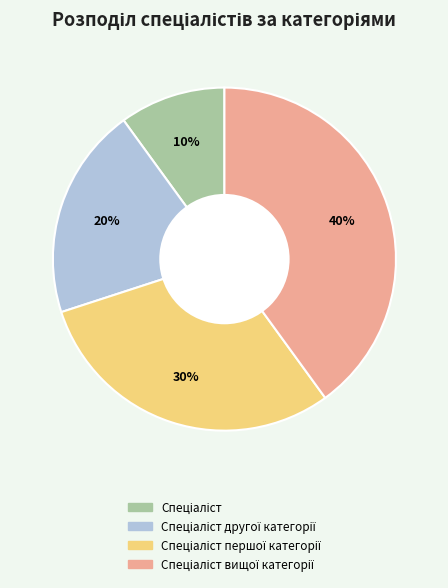

To the nearest percent, what is the average slice percentage?

25%